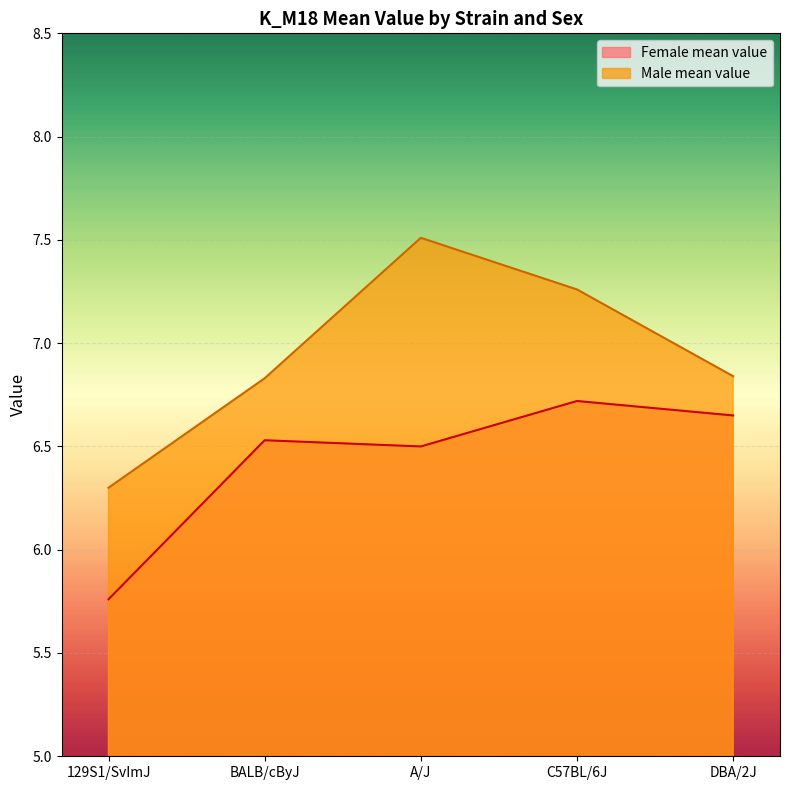

How many categories are shown in the chart?

5